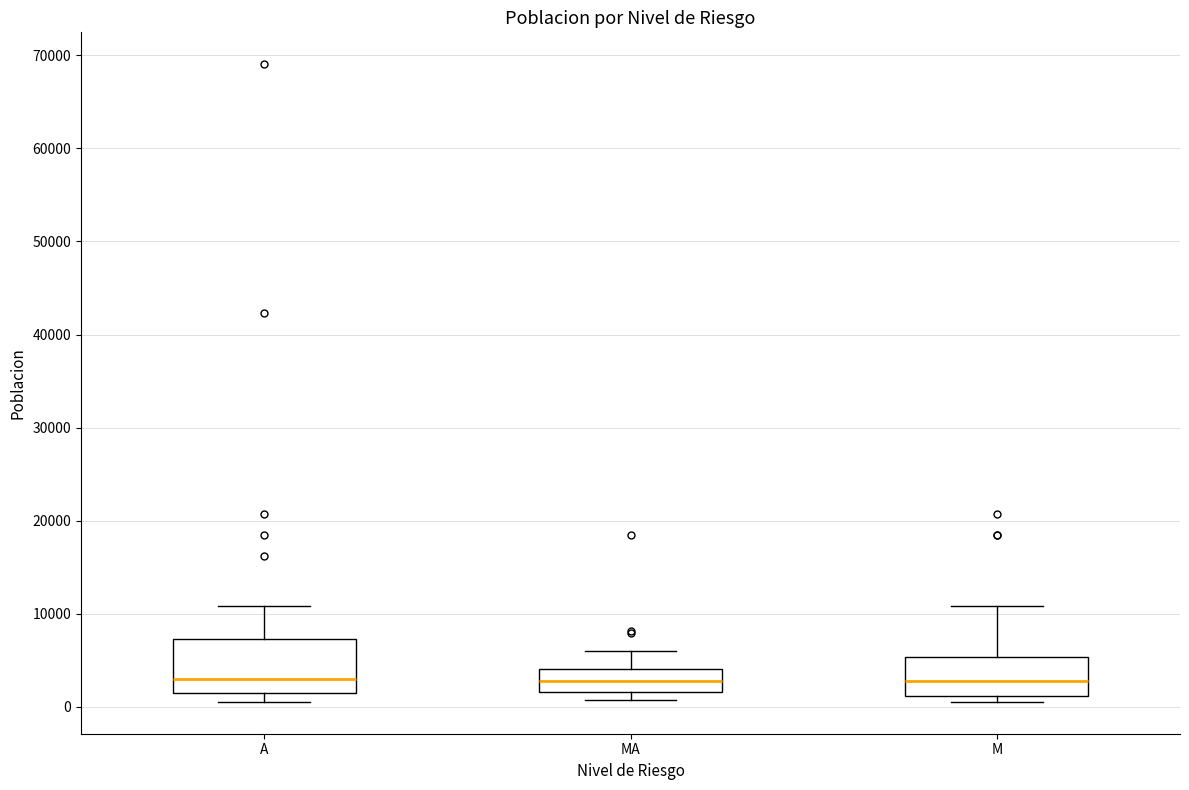

Reading left to right, read every box against the y-axis: the position of its median line, the range the box covers, and the ends of its whiskers. The values are not printed on the chart, so give them approximately, as read against the axis.

A: median 3000, box 1000 to 7000, whiskers 1000 (just below the box's lower edge) to 11000
MA: median 3000, box 2000 to 4000, whiskers 1000 to 6000
M: median 3000, box 1000 to 5000, whiskers 1000 (just below the box's lower edge) to 11000